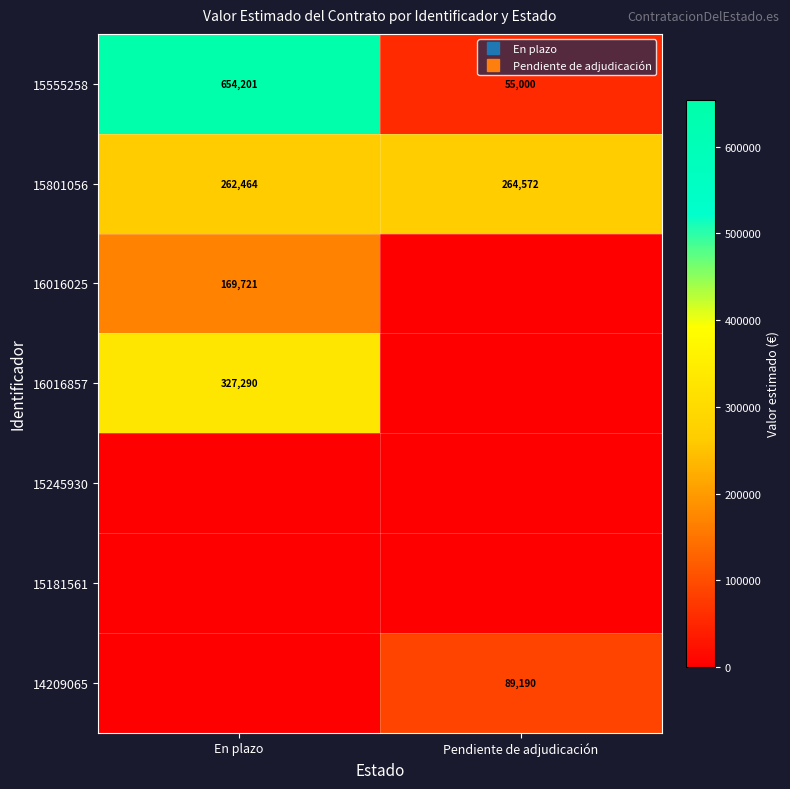

What is the sum of all 16016857 values?

327289.7